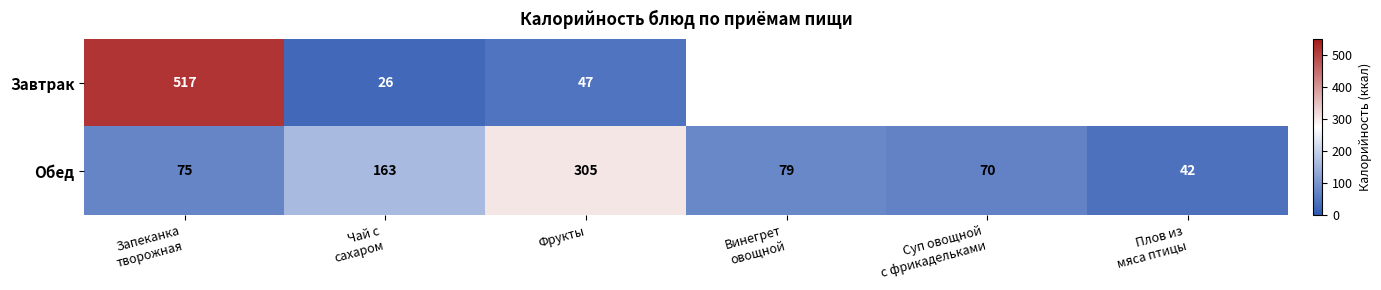

What is the sum of all Обед values?

734